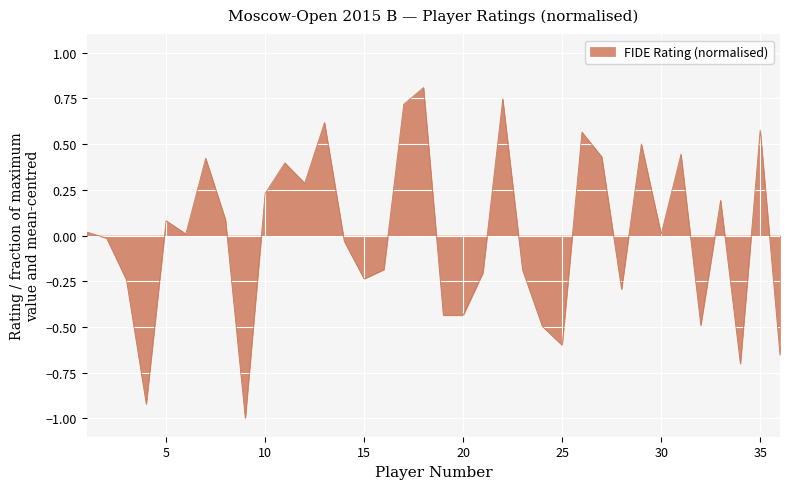

What is the greatest value displayed?

0.8